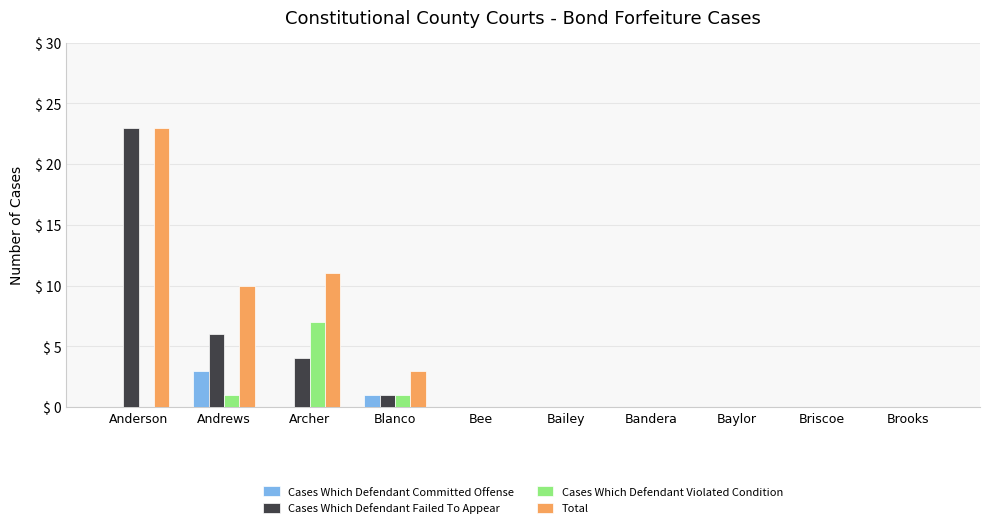

The Cases Which Defendant Failed To Appear series shows 10 at Andrews. True or false?

False